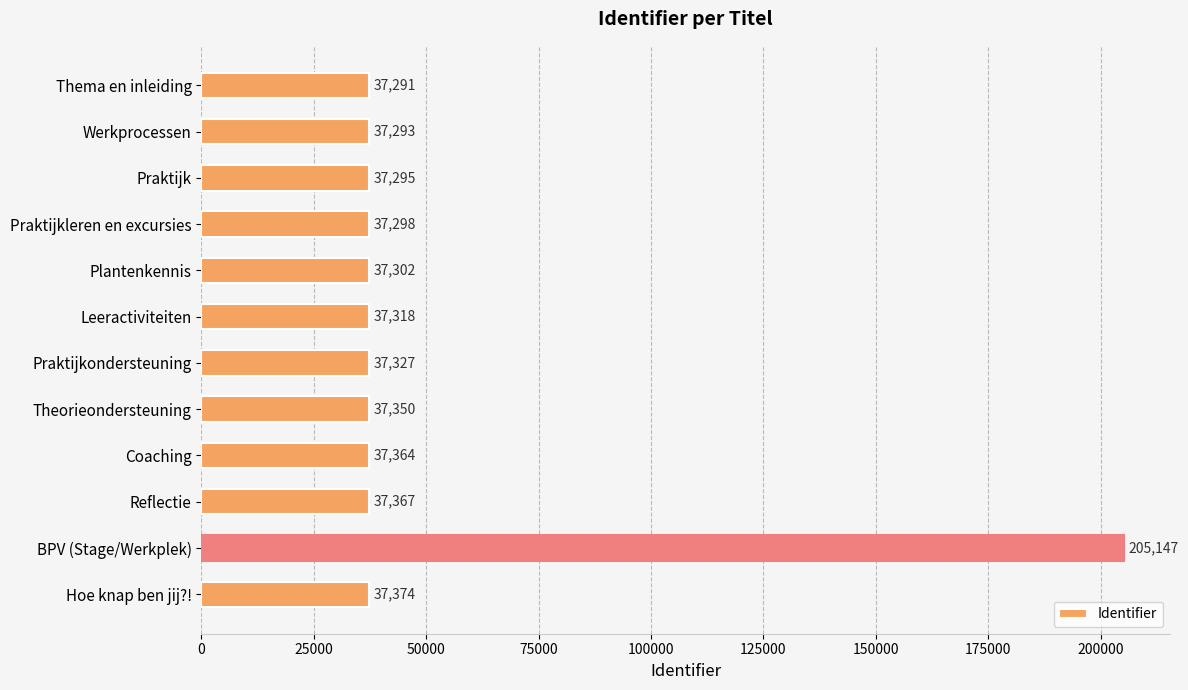

Reading top to bottom, extract all data points from this chart.

37291	37293	37295	37298	37302	37318	37327	37350	37364	37367	205147	37374